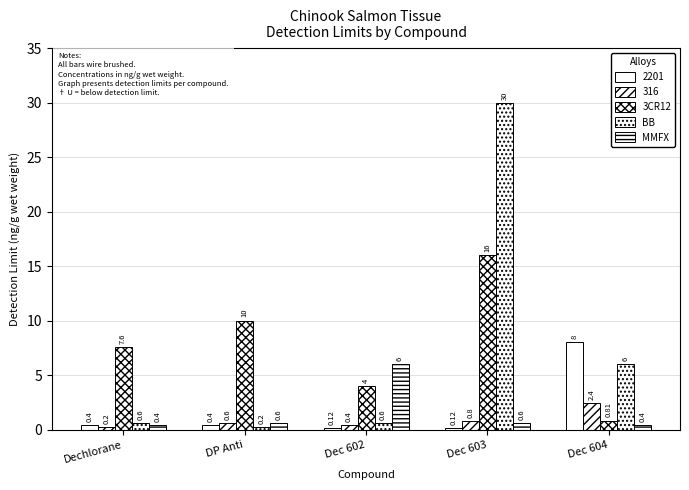

What is the difference between the maximum and second lowest values in the BB series?

29.4